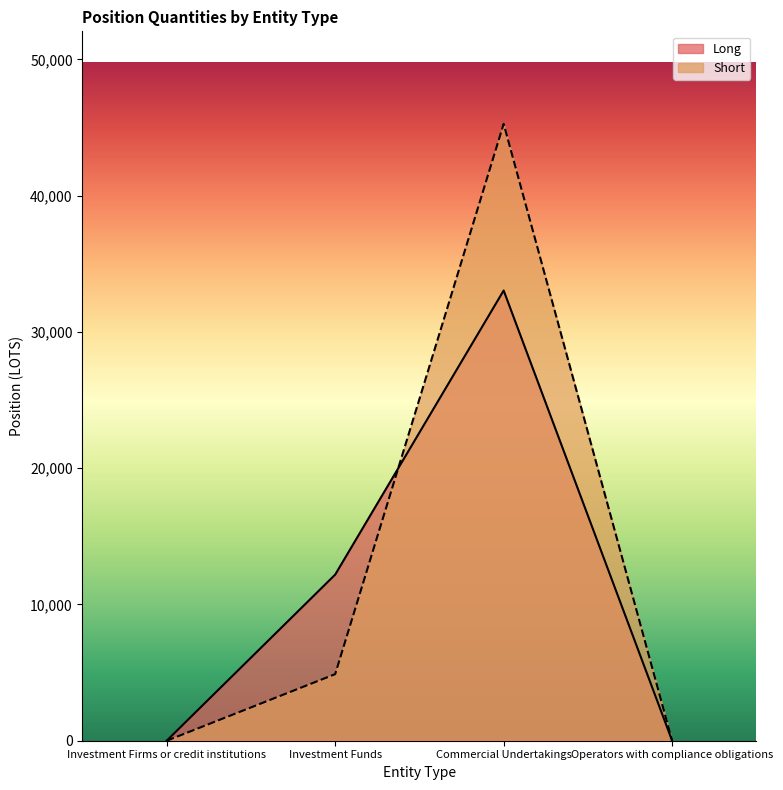

Reading right to left, what are all the values shown in this chart?

Long: 0.0	33038.2	12190.6	0.0
Short: 0.0	45266.4	4886.0	0.0